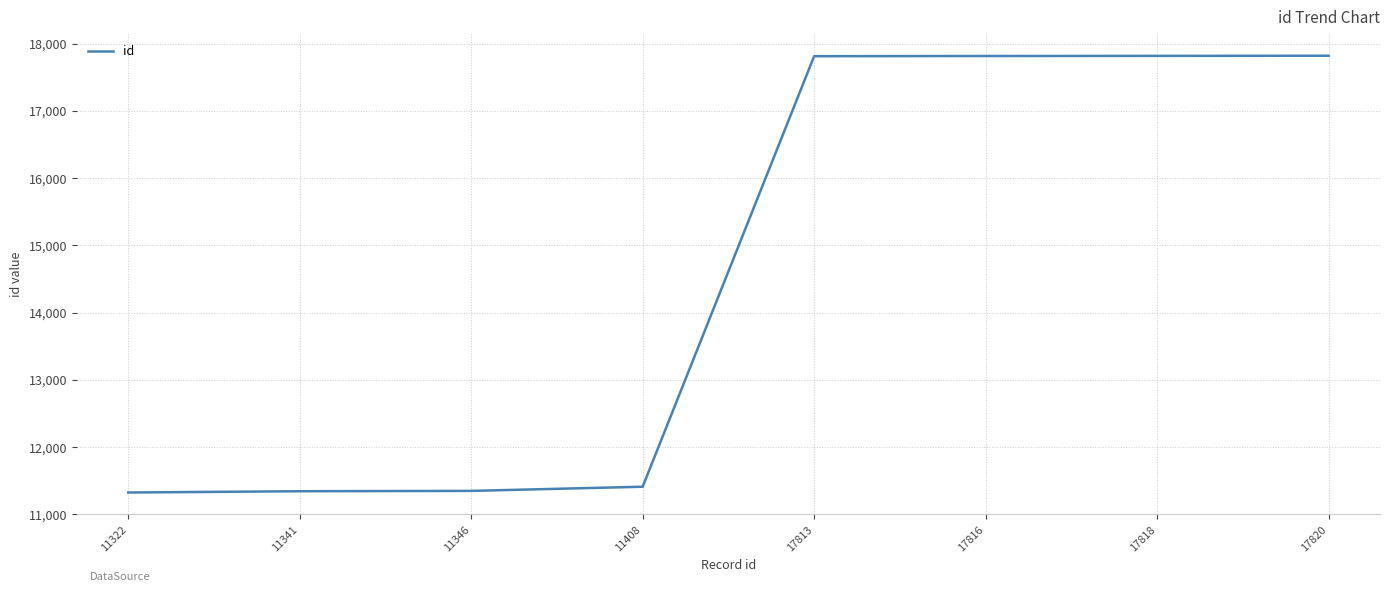

True or false: the data shows 17818 at 17818.

True